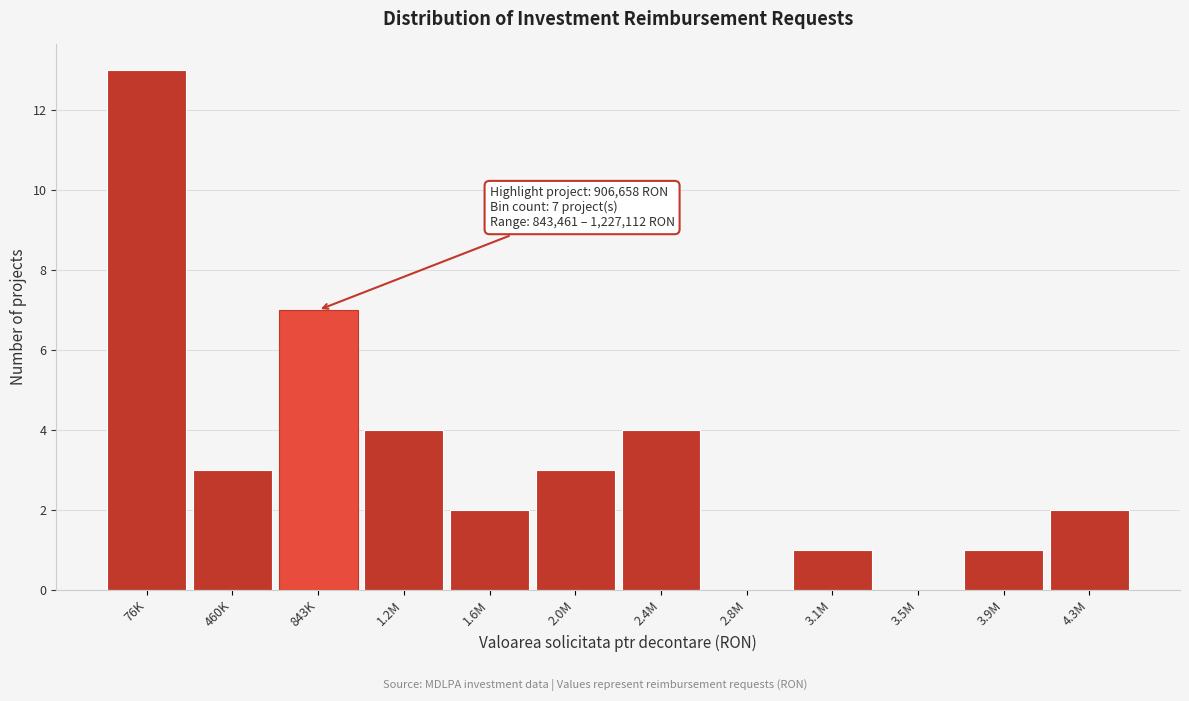

Reading right to left, what are all the values shown in this chart?

4.3M=2	3.9M=1	3.5M=0	3.1M=1	2.8M=0	2.4M=4	2.0M=3	1.6M=2	1.2M=4	843K=7	460K=3	76K=13